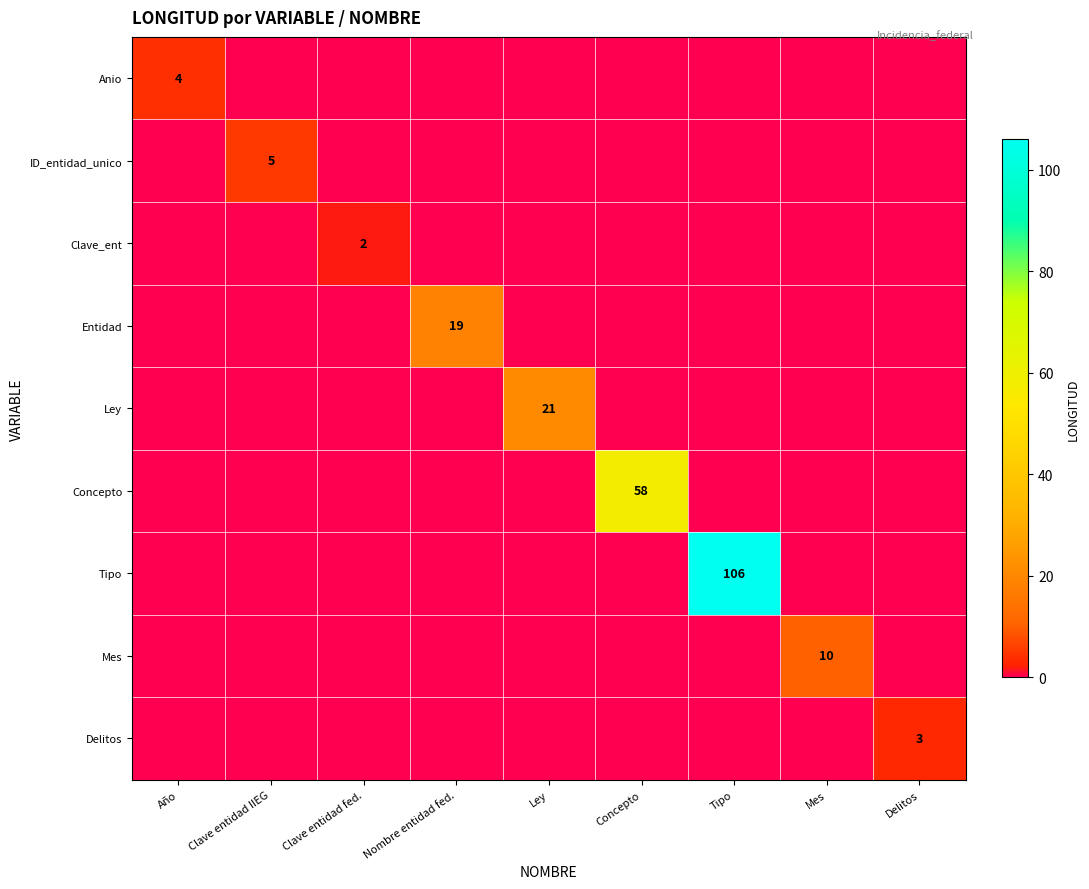

True or false: Delitos has a value of 5 at Delitos.

False